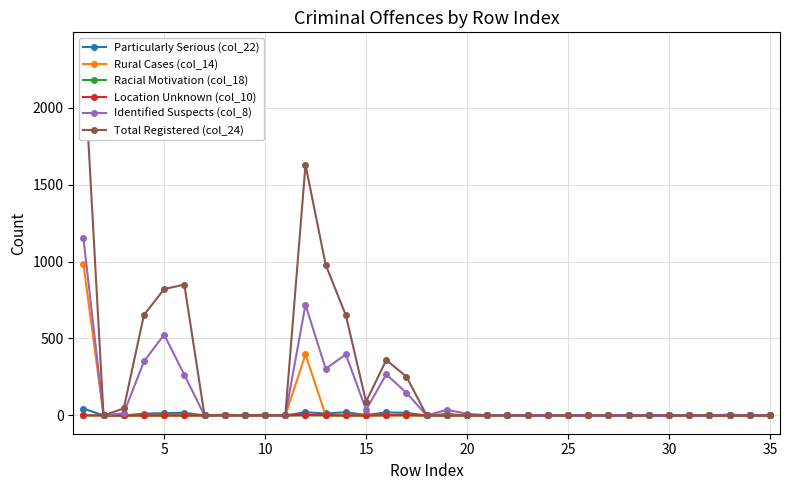

Does the chart have visible grid lines?

Yes